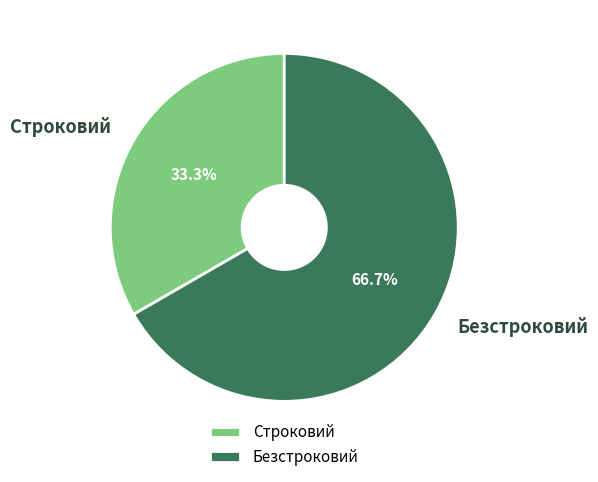

Which slice is the smallest?

Строковий